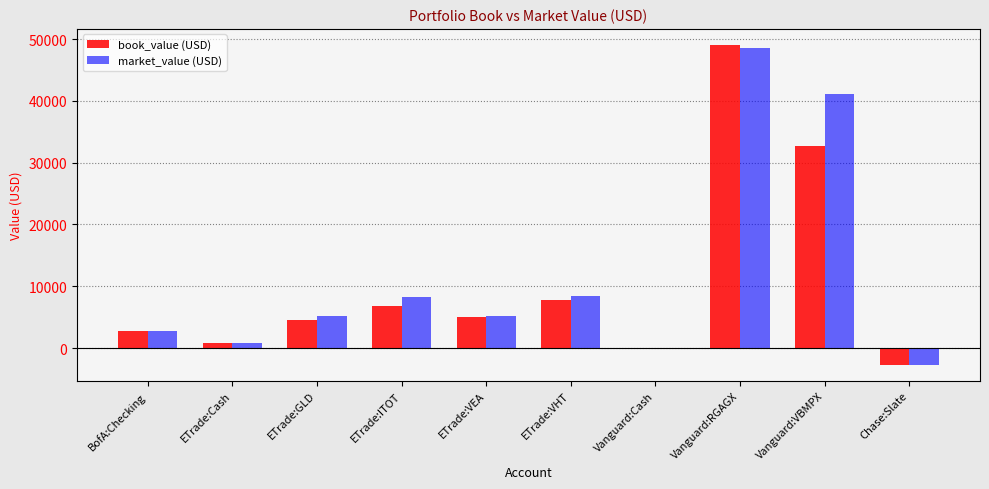

At which category does the chart reach its peak across all series?

Vanguard:RGAGX